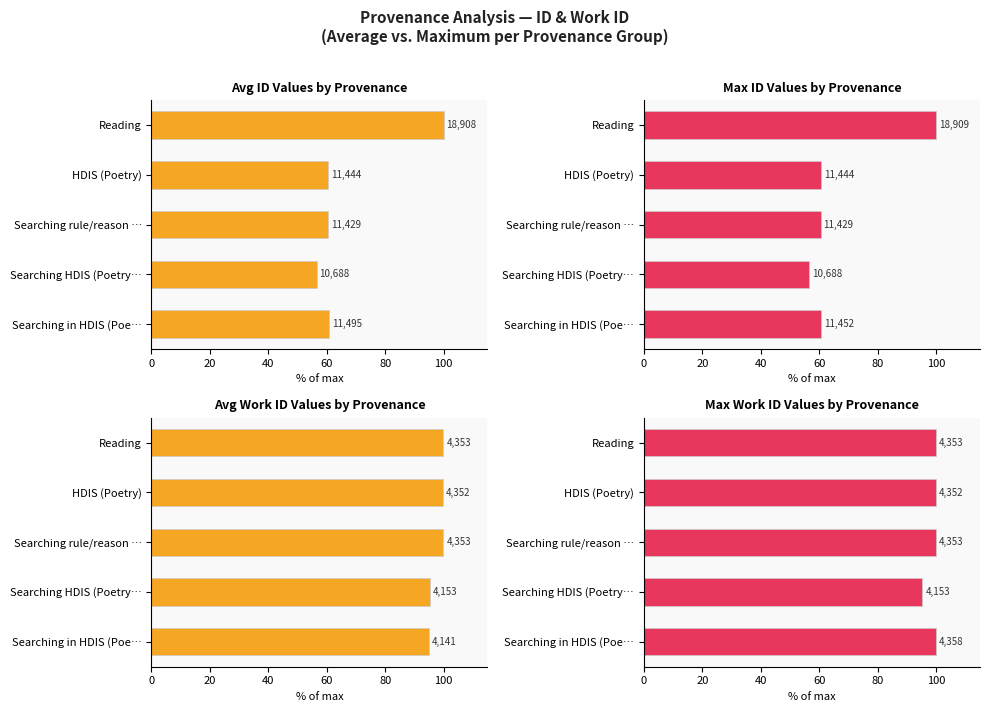

How many categories are shown in the chart?

5